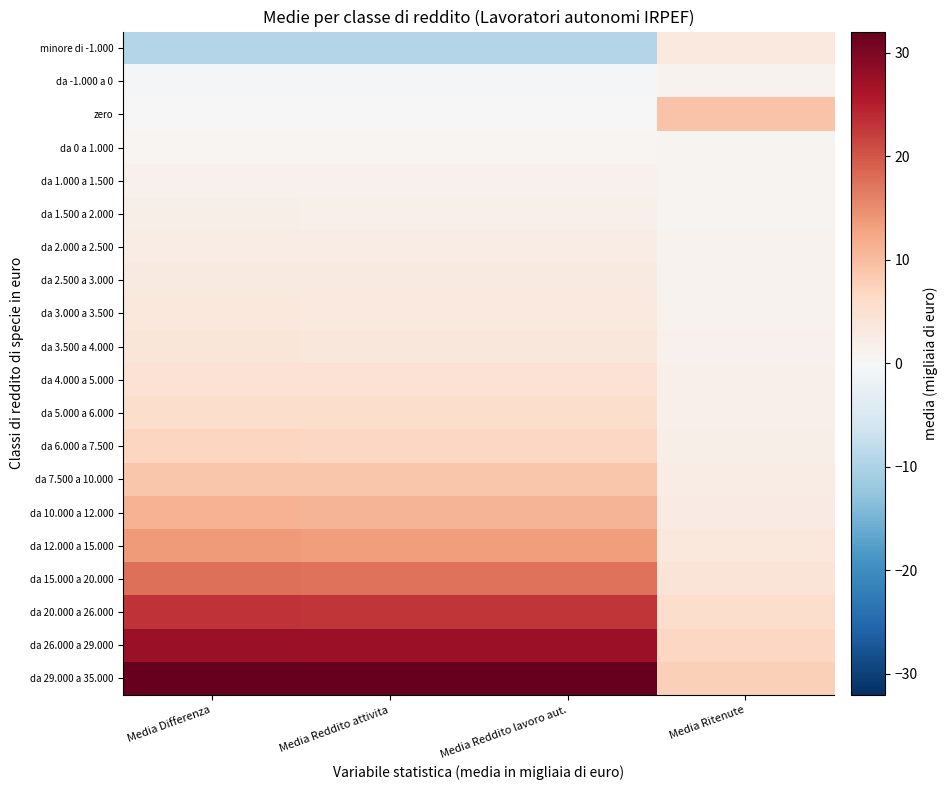

At how many categories does at least one series exceed 7?

4